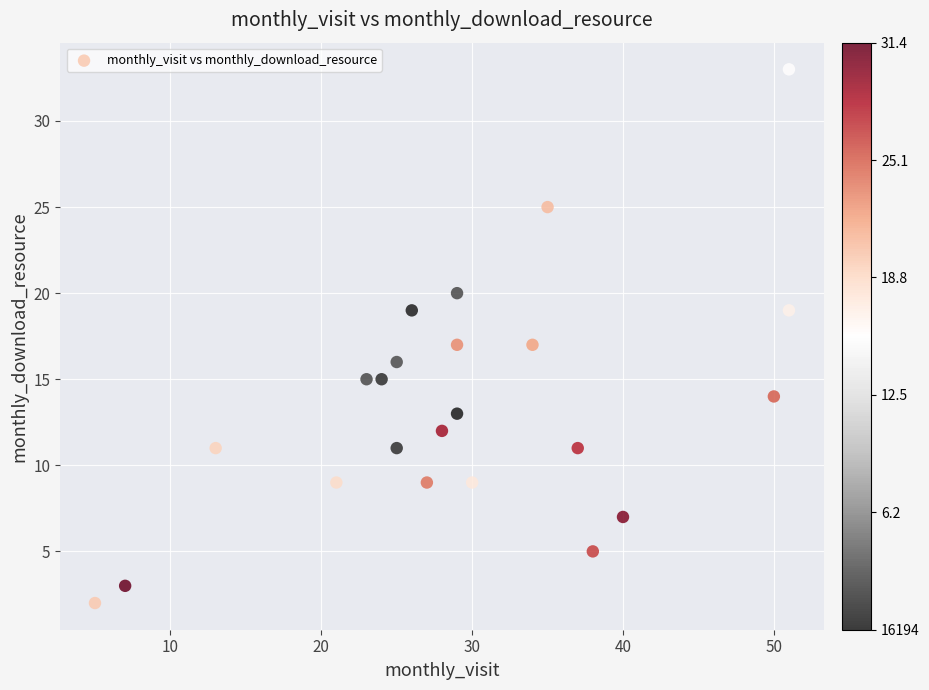

What is the range of X values (max minus min)?

46